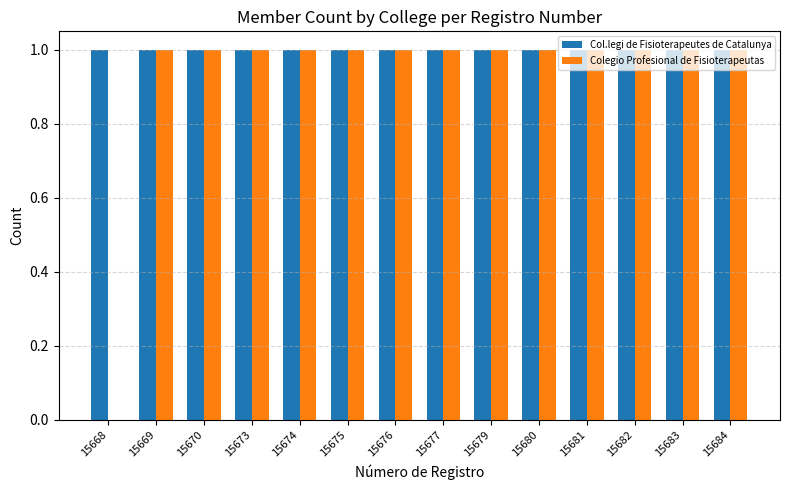

What are all the series names shown in the legend?

Col.legi de Fisioterapeutes de Catalunya, Colegio Profesional de Fisioterapeutas